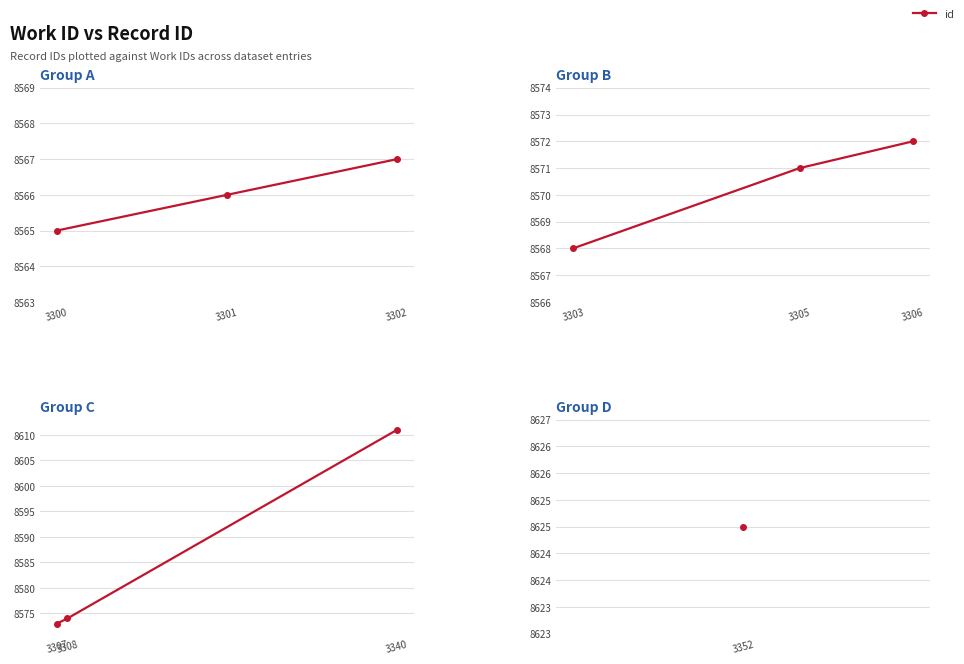

Approximately how many times larger is the value at 3308 compared to 3307?

1.0